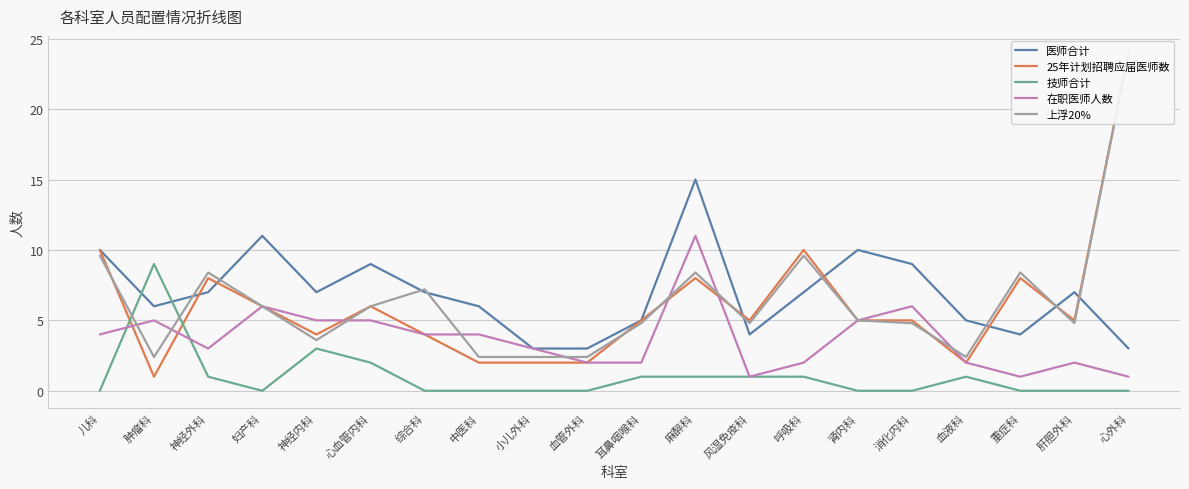

Which series changed the most between 综合科 and 消化内科?

上浮20%